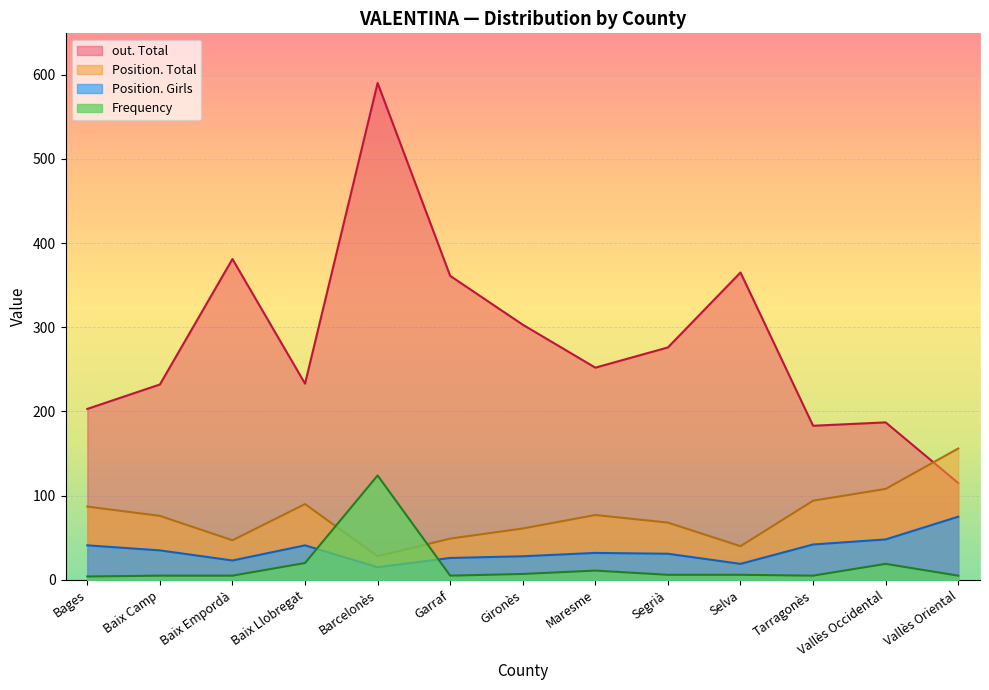

Which series has the largest total across all categories?

out. Total